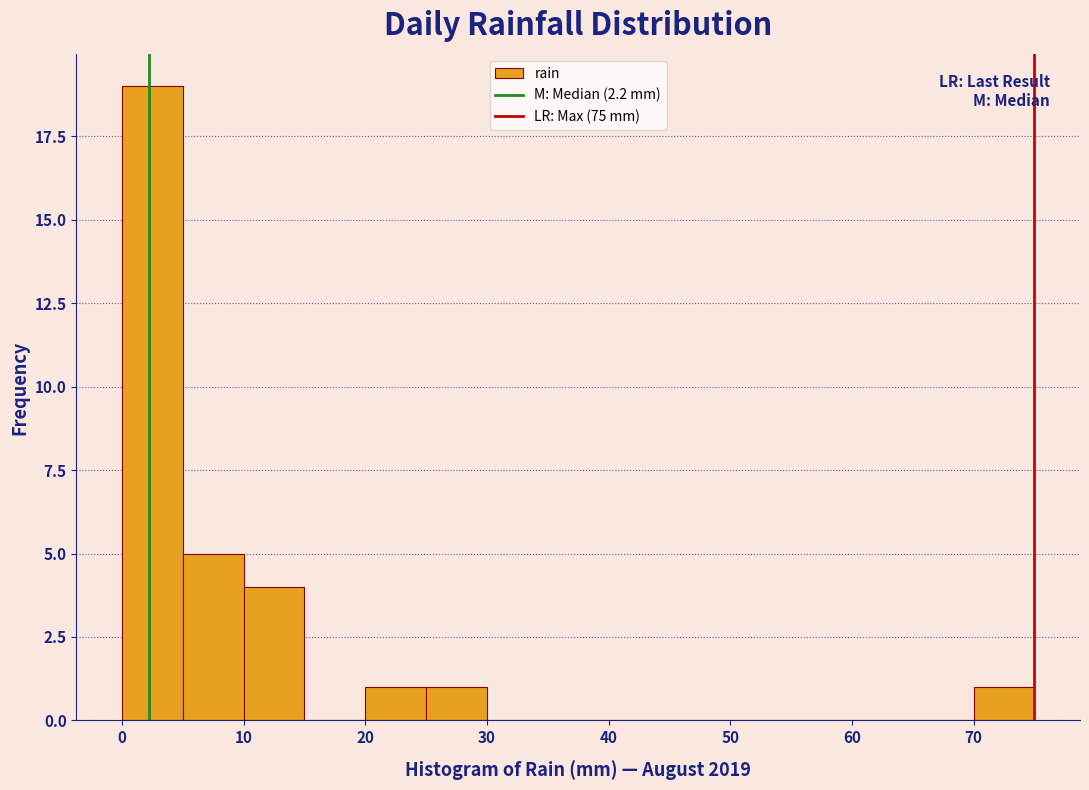

Over which range of the x-axis is the bar tallest?

0 to 5